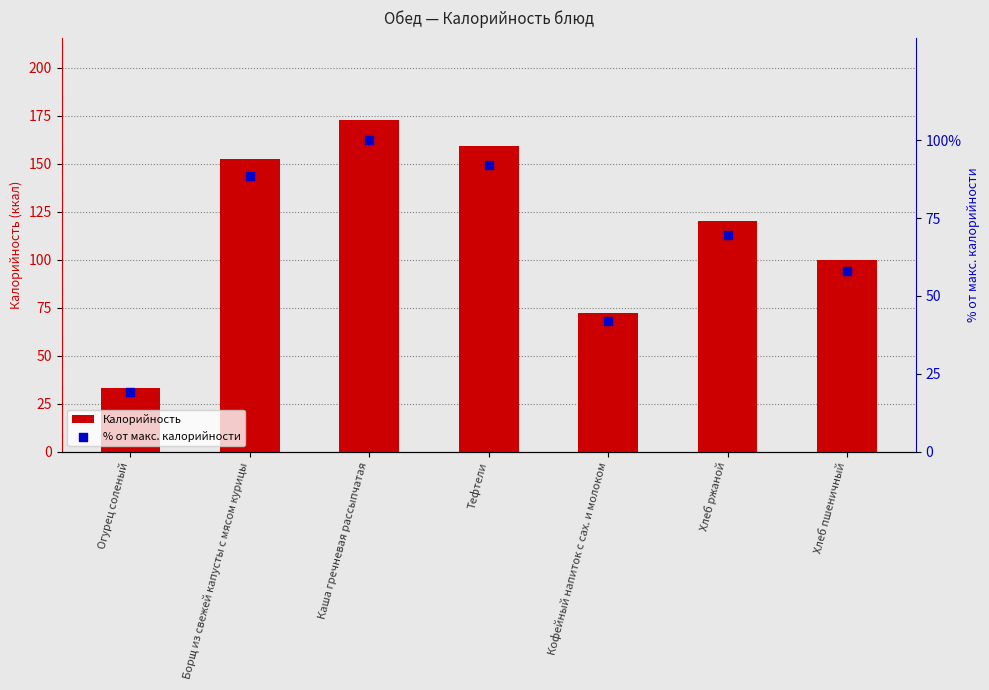

What is the total value across all series at Кофейный напиток с сах. и молоком?

114.1